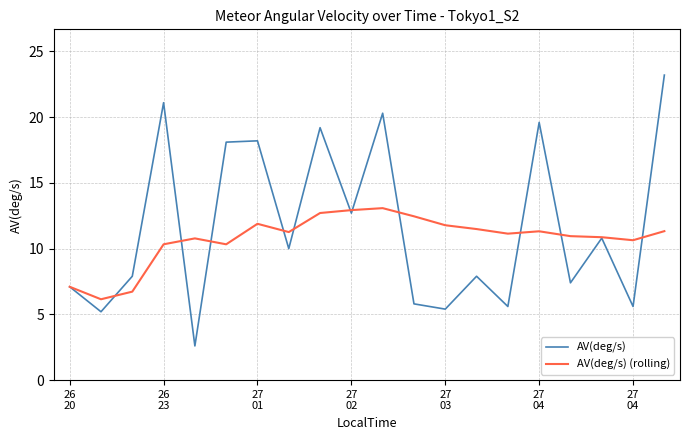

At how many categories does at least one series exceed 4?

20